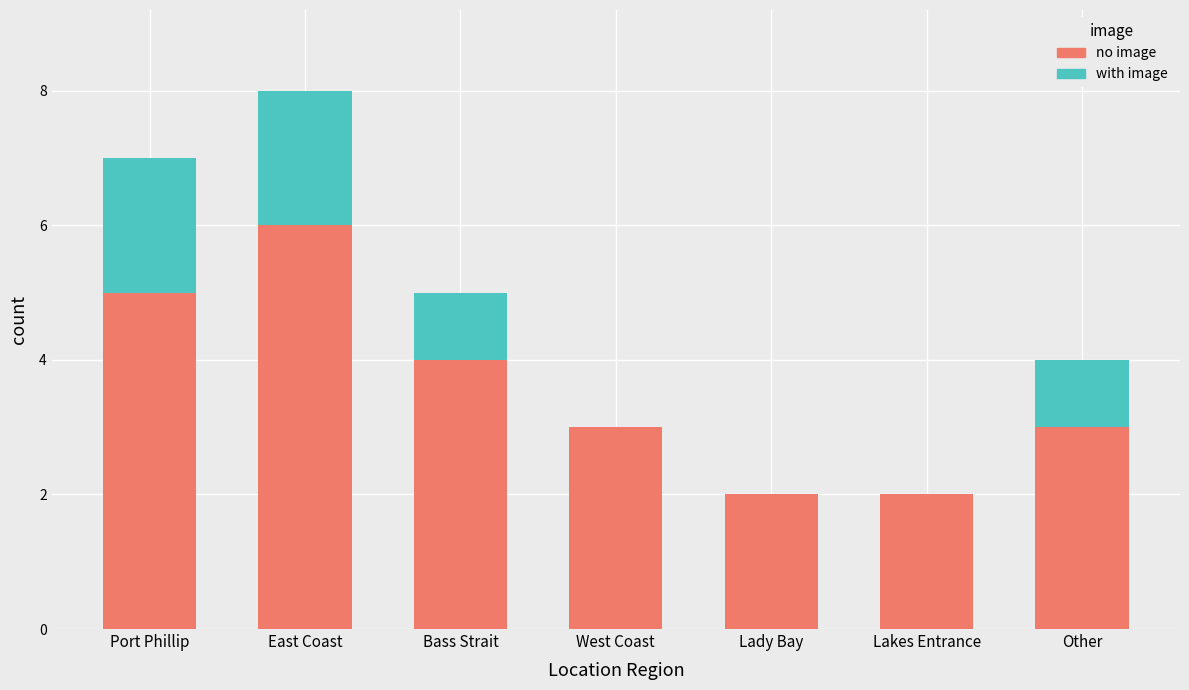

Count the number of data series in this chart.

2